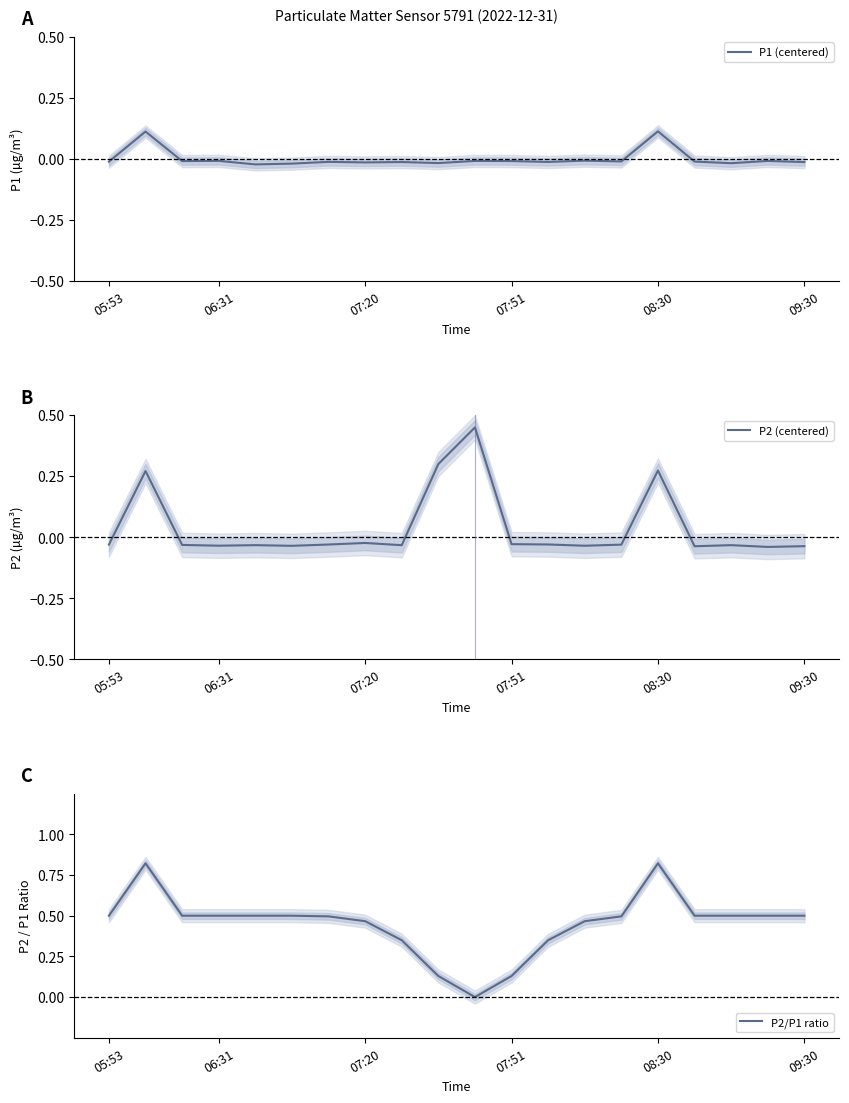

In P2 (centered), how many points are lower than both neighbors (excluding endpoints)?

6